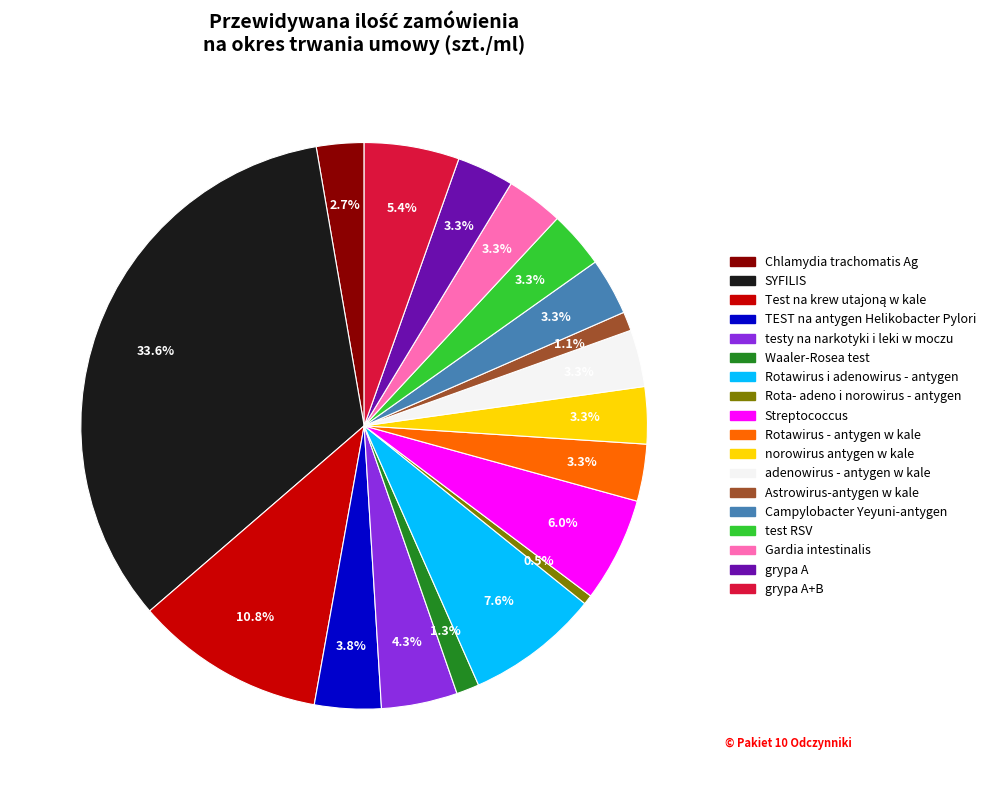

Does Chlamydia trachomatis Ag represent more than half of the total?

No